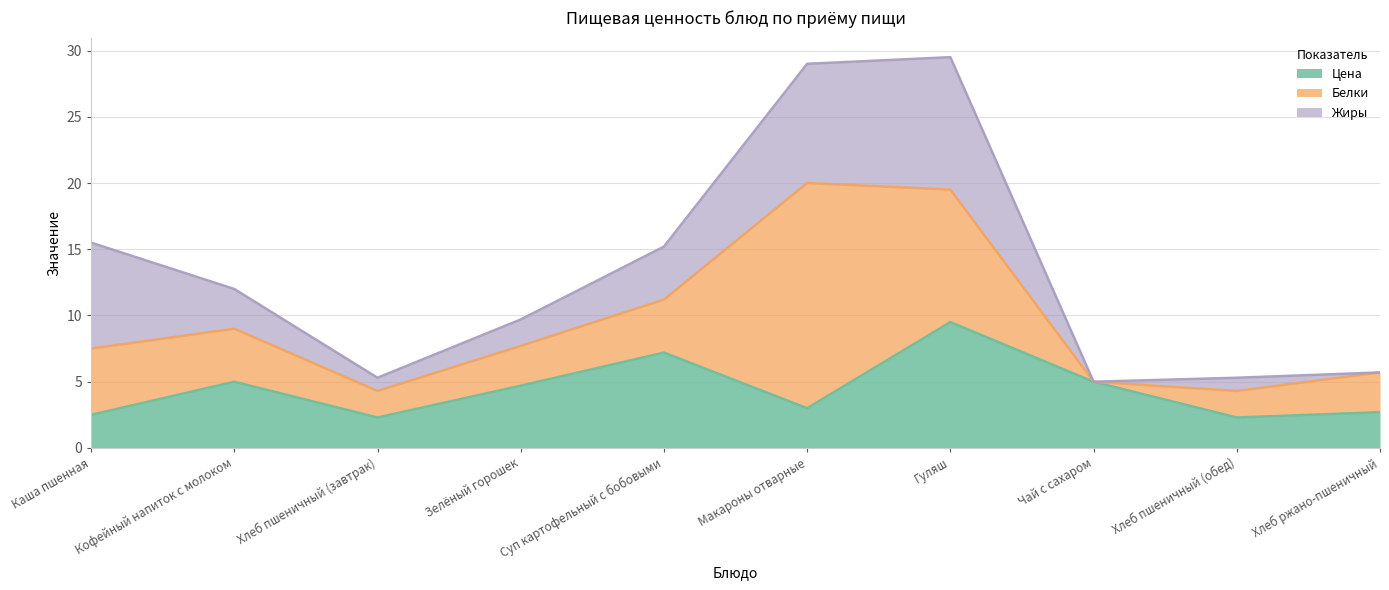

Reading left to right, what are all the values shown in this chart?

Цена: Каша пшенная=2.5	Кофейный напиток с молоком=5.0	Хлеб пшеничный (завтрак)=2.3	Зелёный горошек=4.7	Суп картофельный с бобовыми=7.2	Макароны отварные=3.0	Гуляш=9.5	Чай с сахаром=5.0	Хлеб пшеничный (обед)=2.3	Хлеб ржано-пшеничный=2.7
Белки: Каша пшенная=5.0	Кофейный напиток с молоком=4.0	Хлеб пшеничный (завтрак)=2.0	Зелёный горошек=3.0	Суп картофельный с бобовыми=4.0	Макароны отварные=17.0	Гуляш=10.0	Чай с сахаром=0.0	Хлеб пшеничный (обед)=2.0	Хлеб ржано-пшеничный=3.0
Жиры: Каша пшенная=8.0	Кофейный напиток с молоком=3.0	Хлеб пшеничный (завтрак)=1.0	Зелёный горошек=2.0	Суп картофельный с бобовыми=4.0	Макароны отварные=9.0	Гуляш=10.0	Чай с сахаром=0.0	Хлеб пшеничный (обед)=1.0	Хлеб ржано-пшеничный=0.0